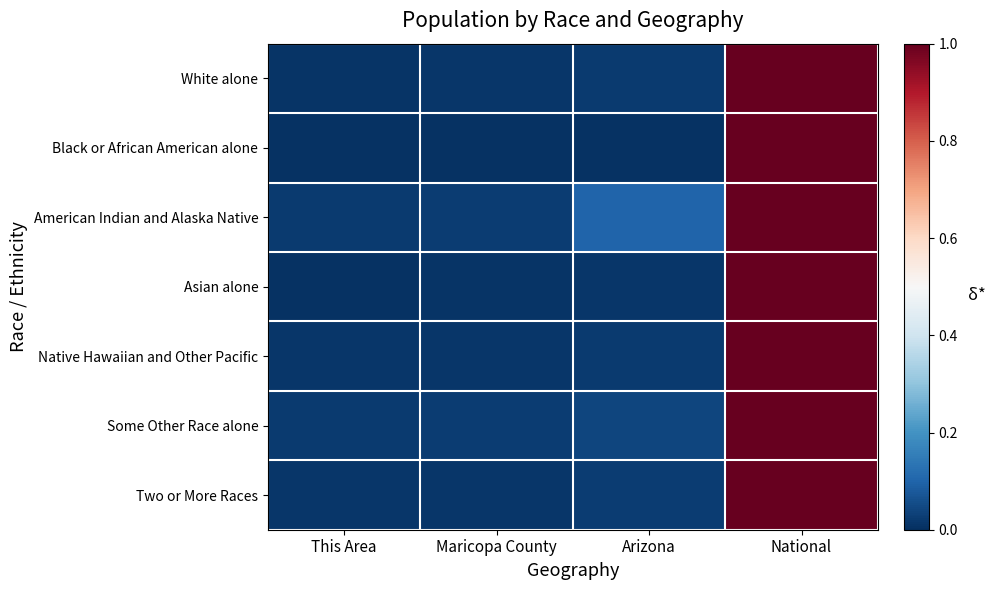

List the series in order of their peak value, lowest first.

White alone, Black or African American alone, American Indian and Alaska Native, Asian alone, Native Hawaiian and Other Pacific, Some Other Race alone, Two or More Races